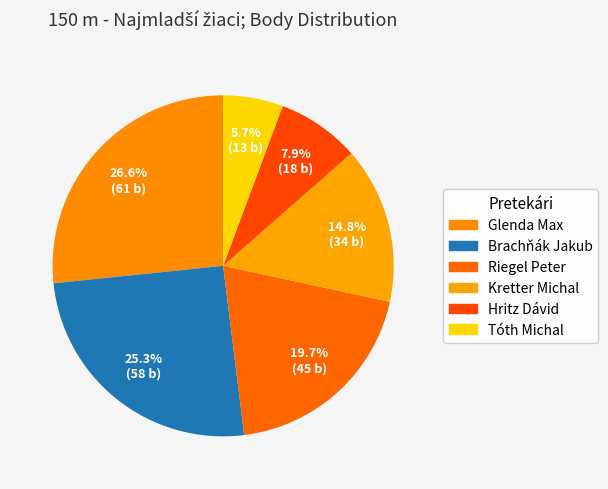

What is the smallest slice in the pie chart?

Tóth Michal